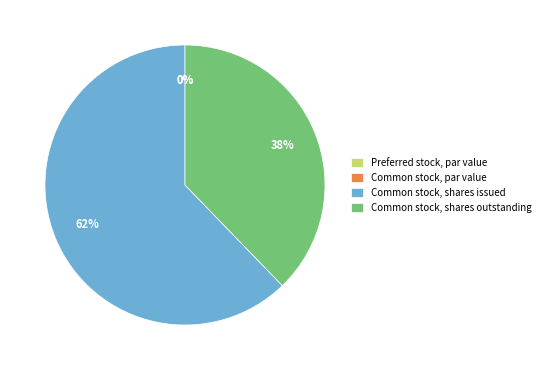

Between Common stock, shares issued and Common stock, shares outstanding, which is larger?

Common stock, shares issued